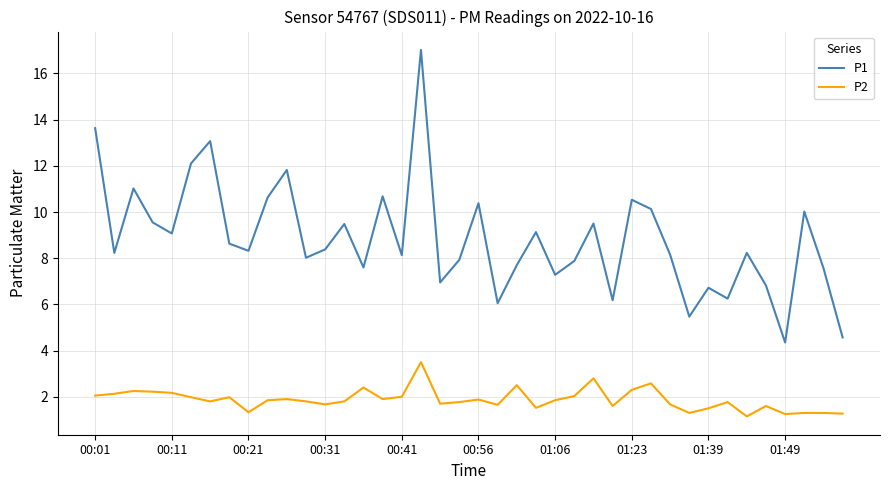

True or false: P1 and P2 intersect in this chart.

False